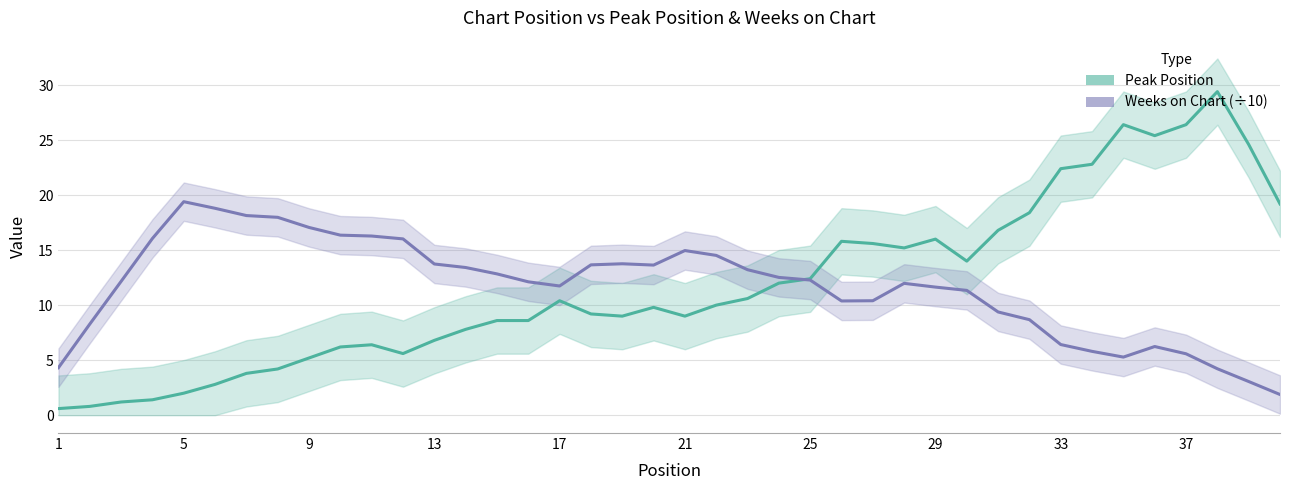

At how many categories does at least one series exceed 0?

40